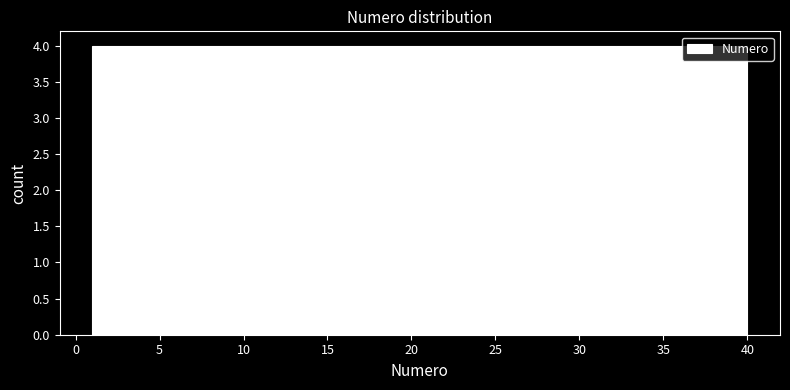

Reading left to right, list every bar in this chart as the range it spans on the x-axis followed by its height. Neither the bar edges nor the heights are printed on the chart, so give them approximately, as read against the axes.

1.0 to 4.9: 4
4.9 to 8.8: 4
8.8 to 12.7: 4
12.7 to 16.6: 4
16.6 to 20.5: 4
20.5 to 24.4: 4
24.4 to 28.3: 4
28.3 to 32.2: 4
32.2 to 36.1: 4
36.1 to 40.0: 4